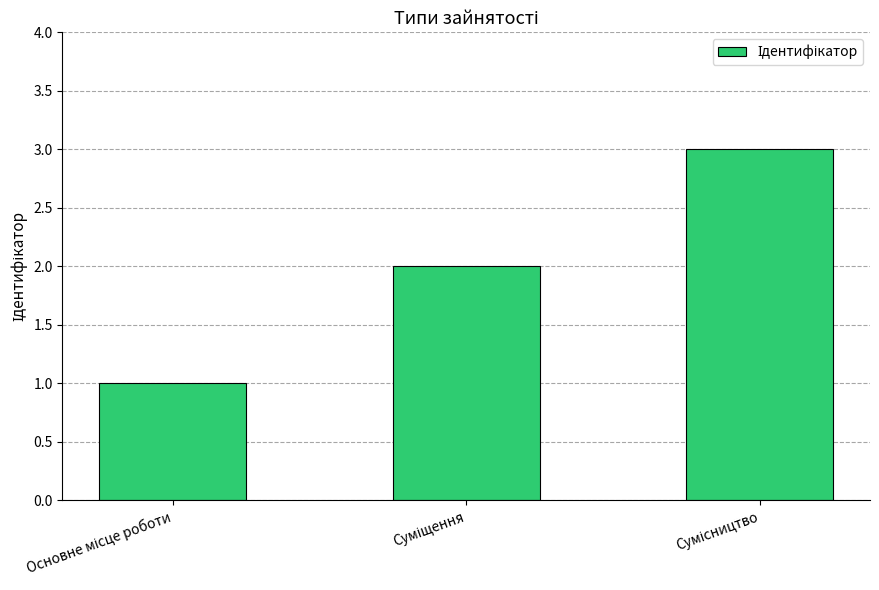

What is the value of the 3rd bar from the left?

3